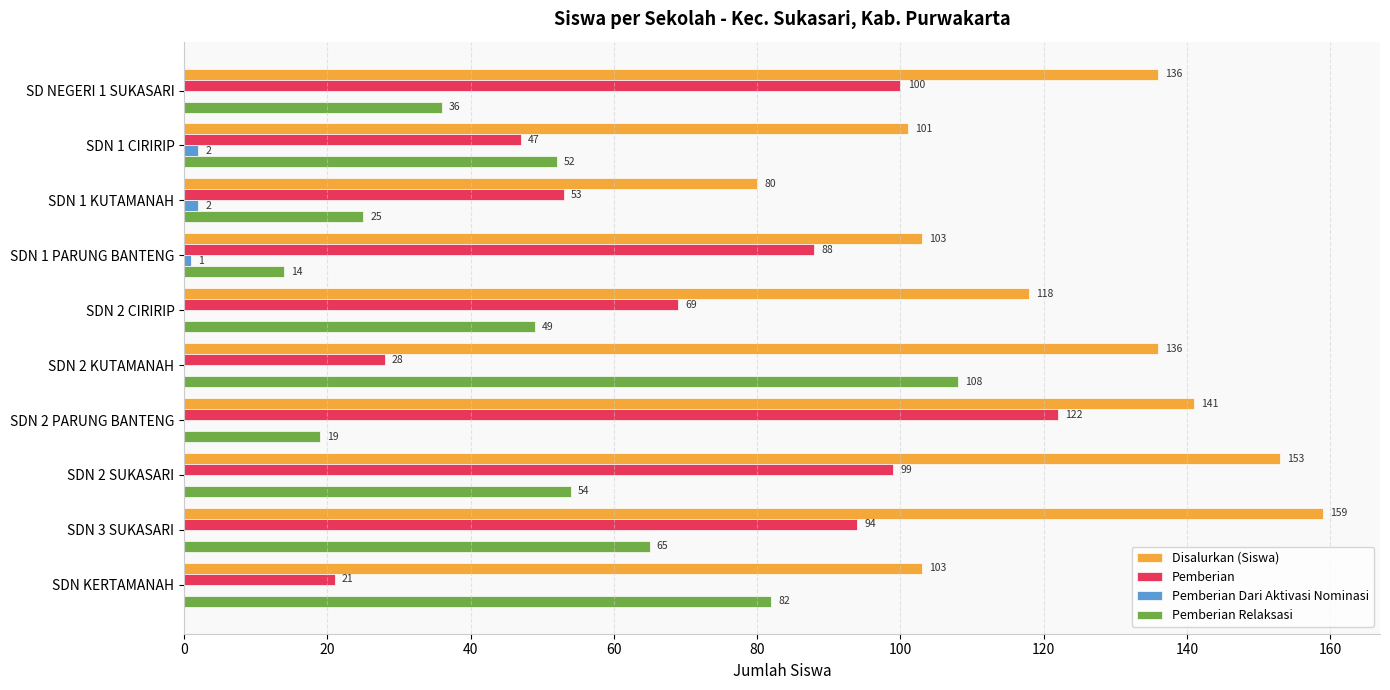

How many positive values does the Pemberian Dari Aktivasi Nominasi series have?

3